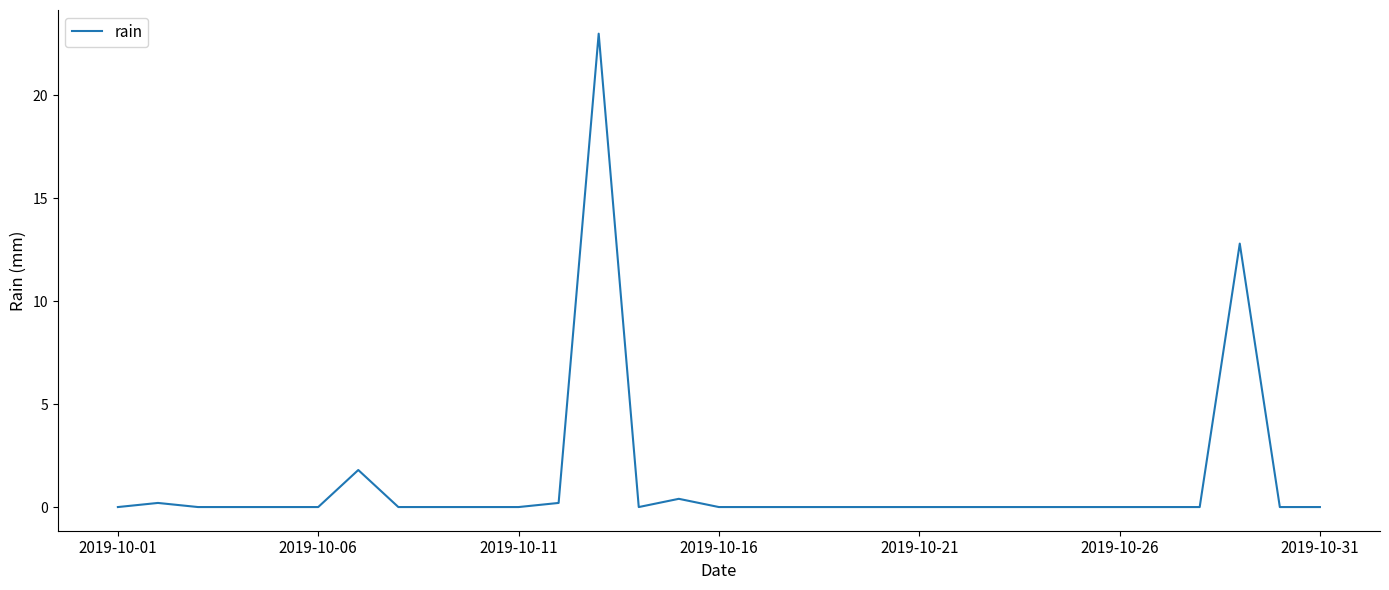

What is the greatest value displayed?

23.0